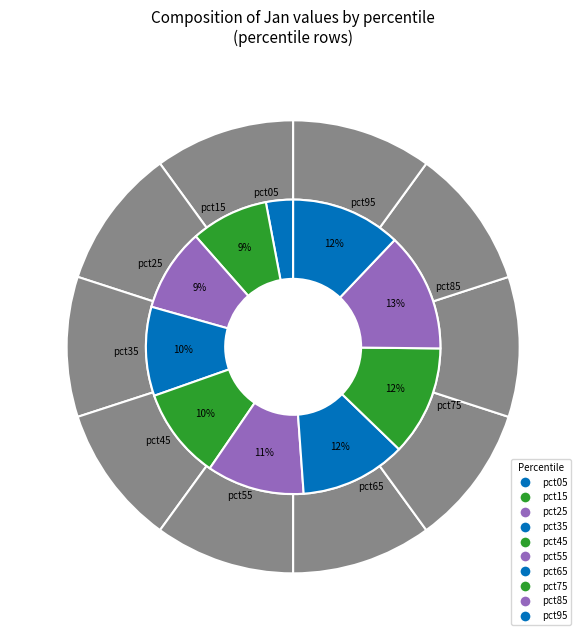

What is the largest slice in the pie chart?

pct85